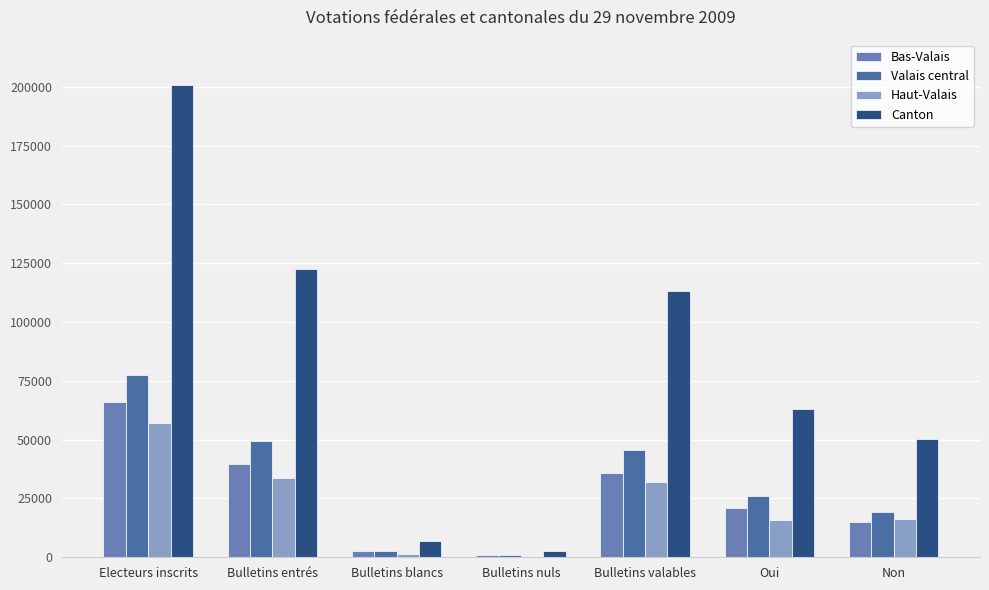

The value of Valais central at Bulletins entrés is 73671. True or false?

False